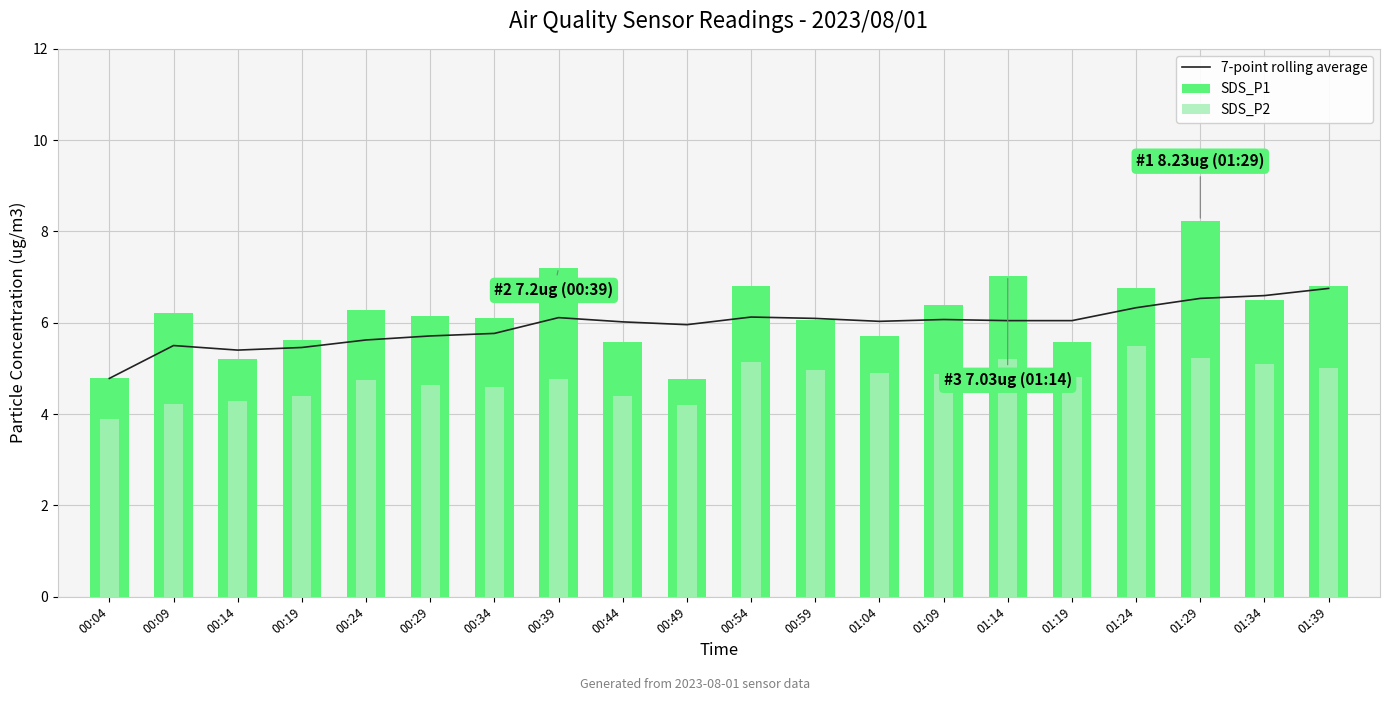

What is the minimum value for SDS_P2?

3.9